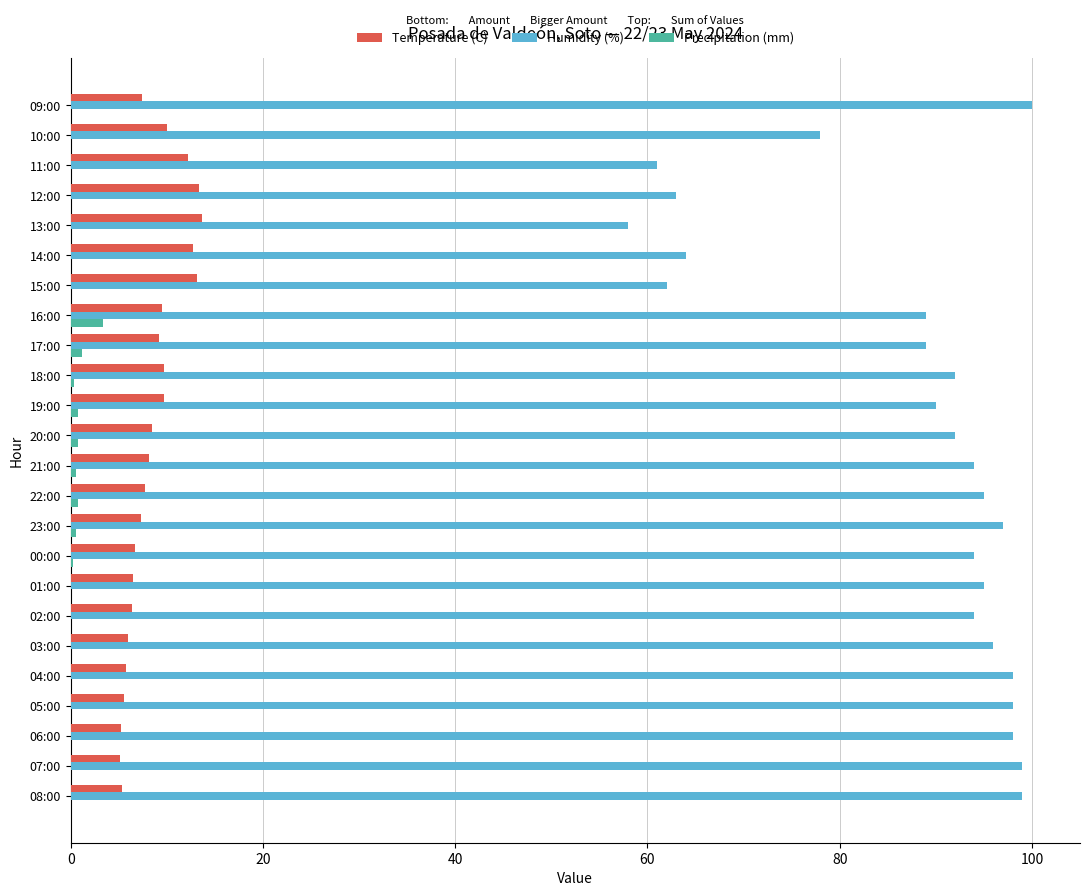

Which series changed the most between 01:00 and 14:00?

Humidity (%)